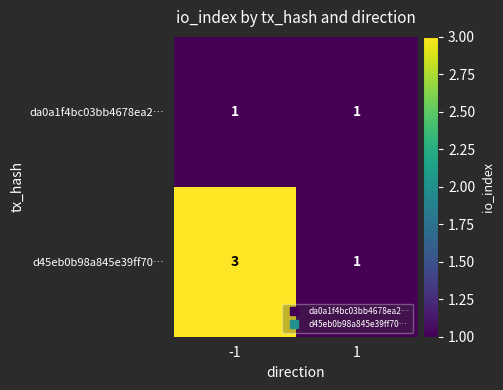

The d45eb0b98a845e39ff70… series shows 1 at 1. True or false?

True